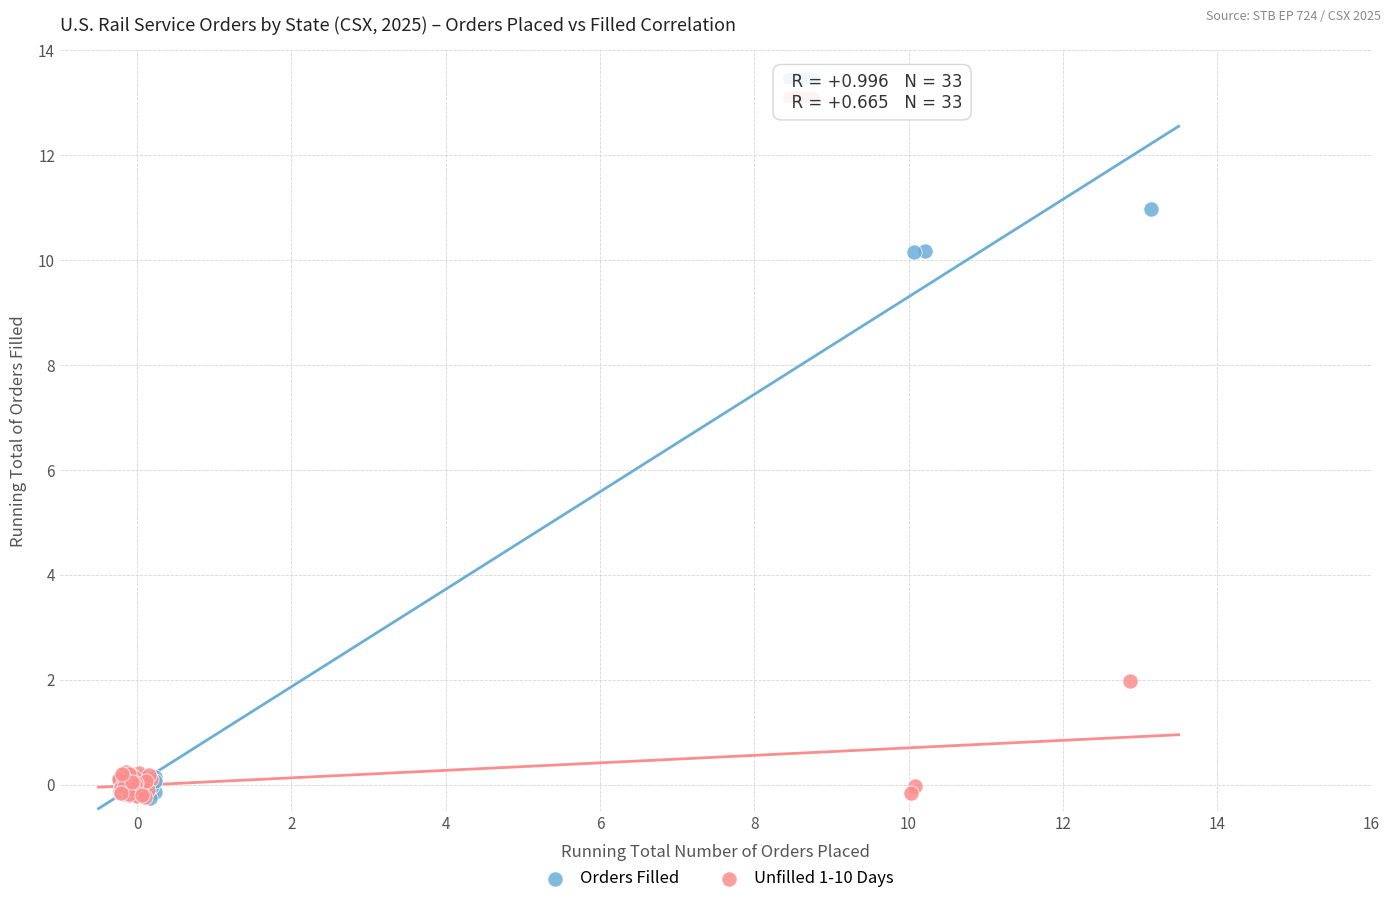

Which series reaches the maximum Y coordinate?

Orders Filled